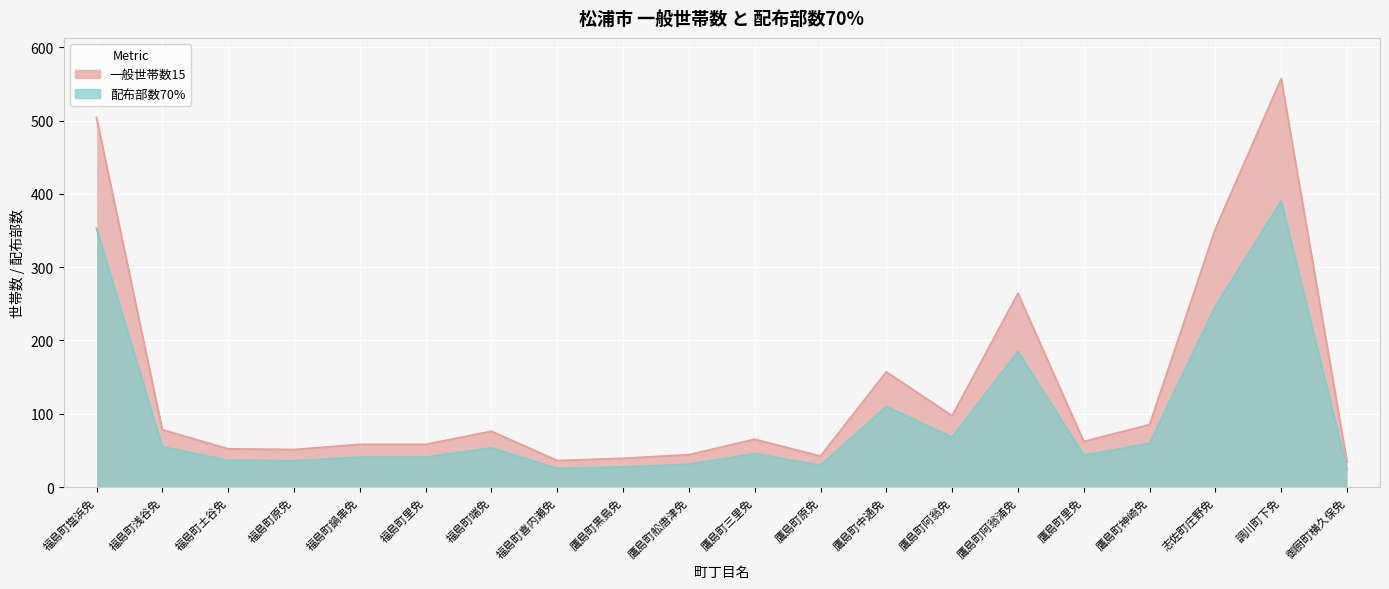

Which category has the lowest value in the 一般世帯数15 series?

御厨町横久保免